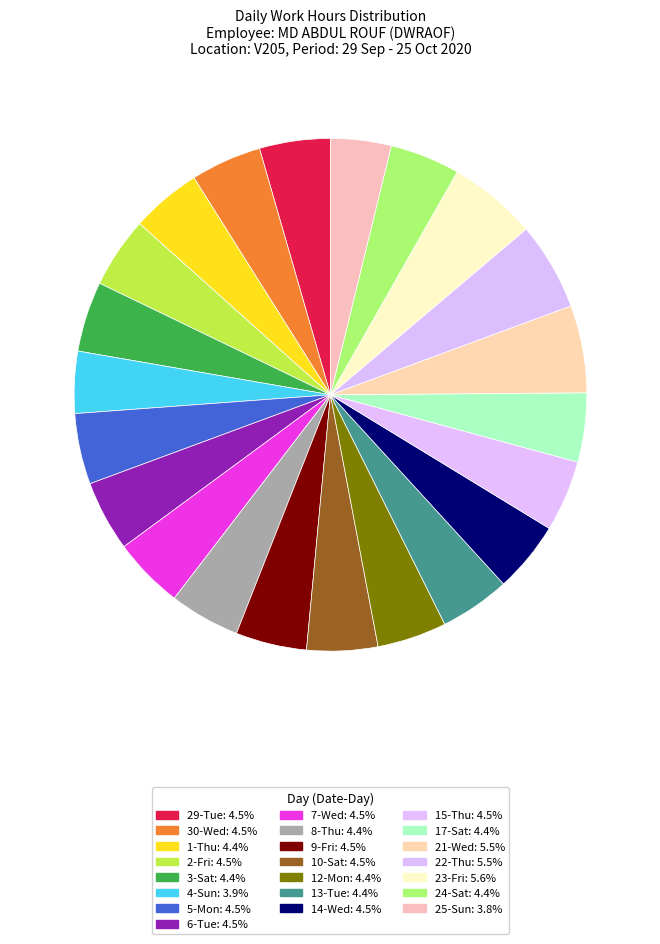

Count the number of slices in the pie.

22